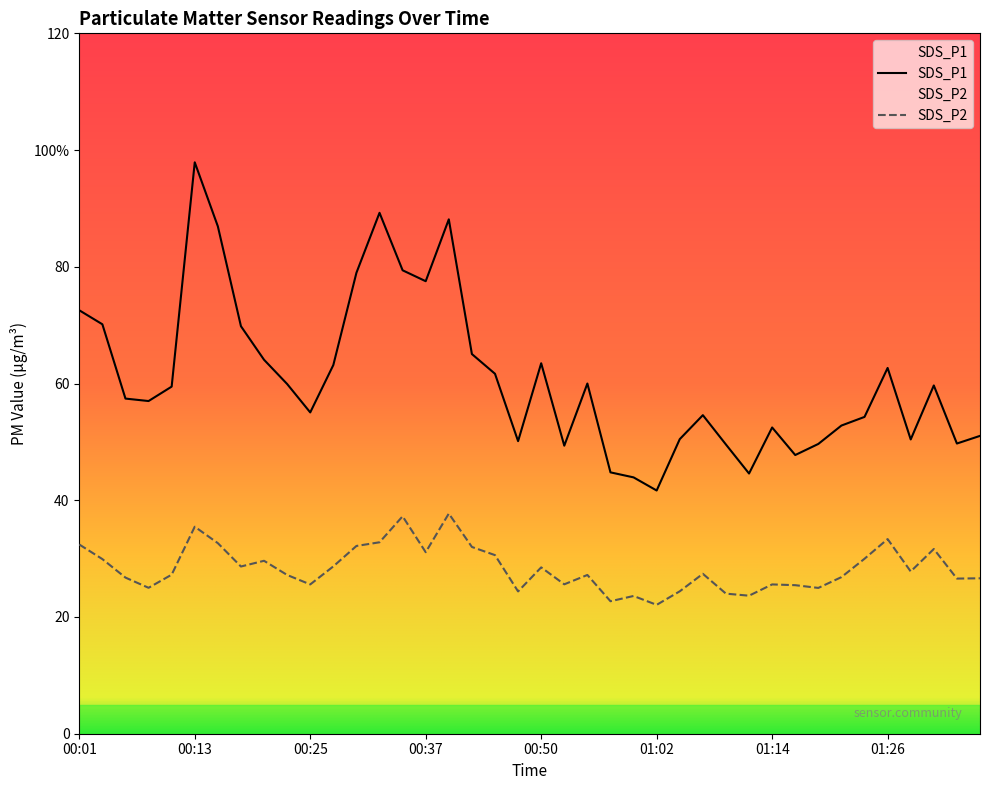

At 00:52, list the series in order from smallest to largest.

SDS_P2, SDS_P1